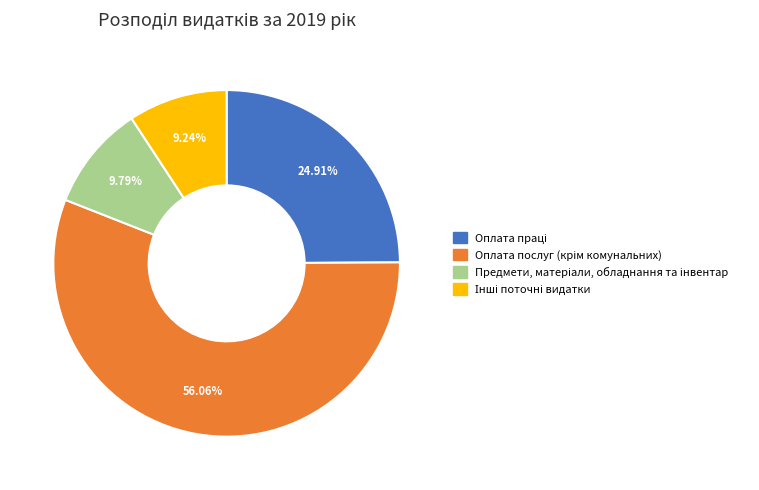

How many segments does this pie chart have?

4